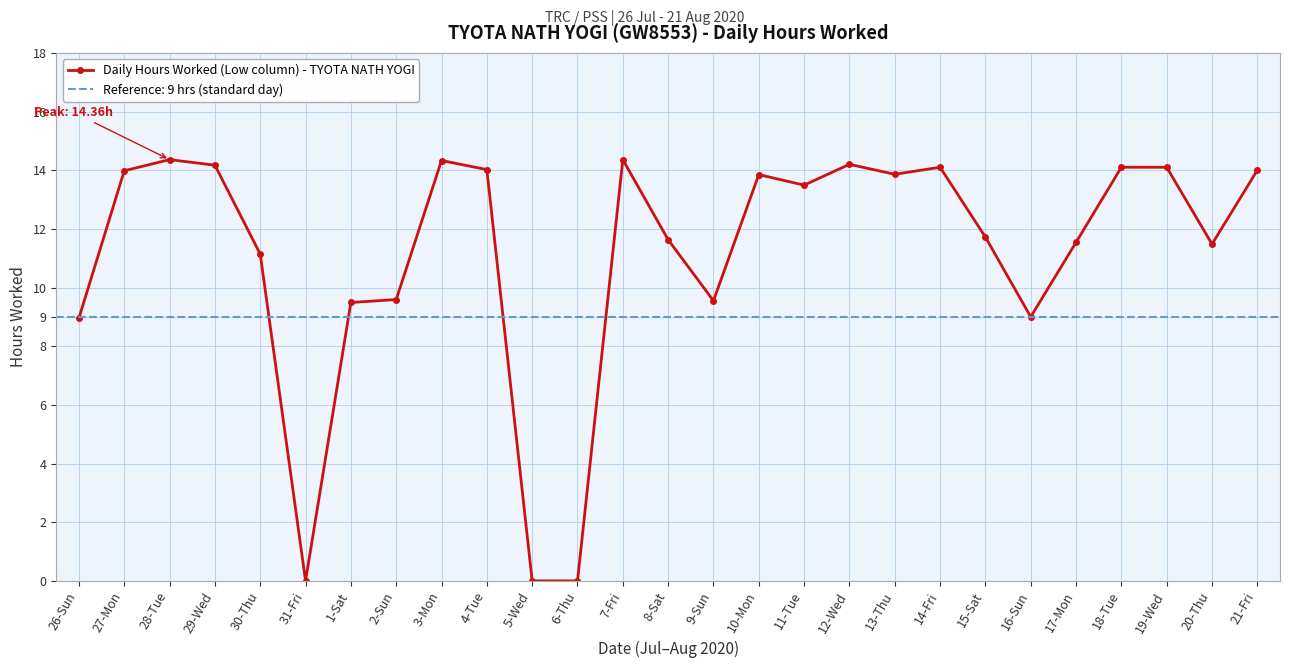

The value at 21-Fri is 19.6. True or false?

False